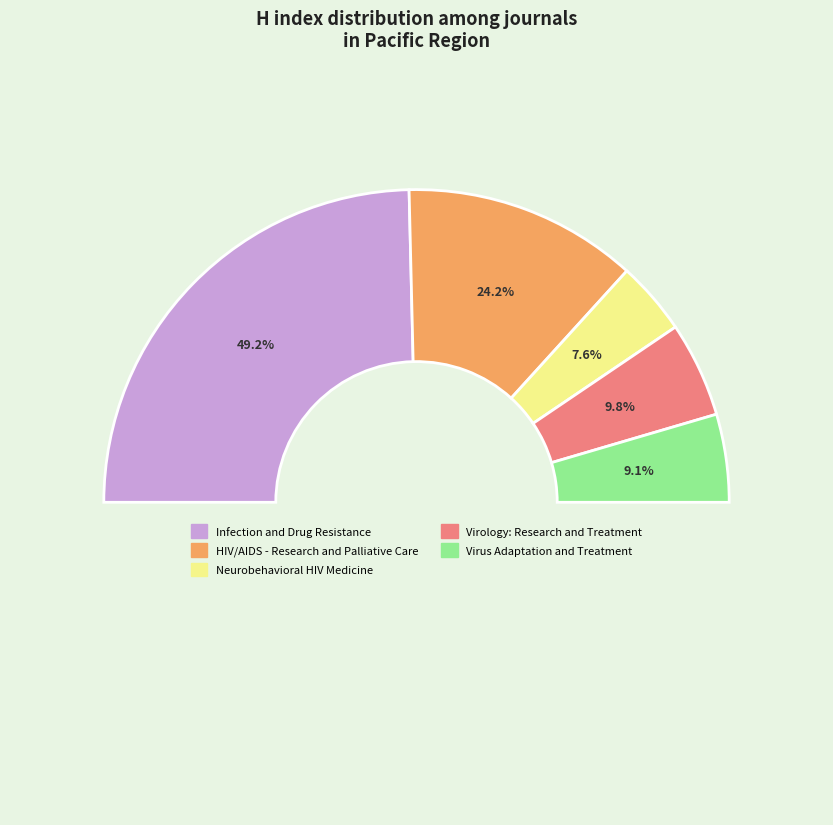

How many slices are in this pie chart?

5